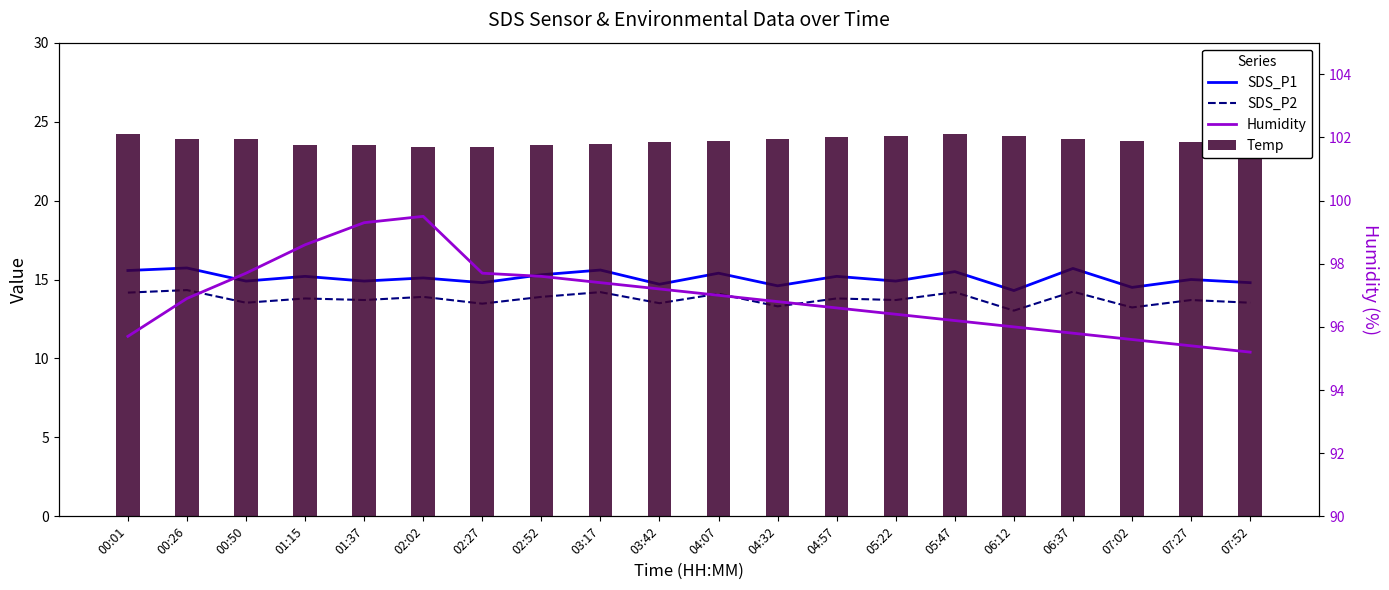

Reading right to left, what are all the values shown in this chart?

SDS_P1: 14.8	15.0	14.5	15.7	14.3	15.5	14.9	15.2	14.6	15.4	14.7	15.6	15.3	14.8	15.1	14.9	15.2	14.9	15.7	15.6
SDS_P2: 13.5	13.7	13.2	14.2	13.0	14.2	13.7	13.8	13.3	14.1	13.5	14.2	13.9	13.5	13.9	13.7	13.8	13.5	14.3	14.2
Temp: 23.6	23.7	23.8	23.9	24.1	24.2	24.1	24.0	23.9	23.8	23.7	23.6	23.5	23.4	23.4	23.5	23.5	23.9	23.9	24.2
Humidity: 95.2	95.4	95.6	95.8	96.0	96.2	96.4	96.6	96.8	97.0	97.2	97.4	97.6	97.7	99.5	99.3	98.6	97.7	96.9	95.7